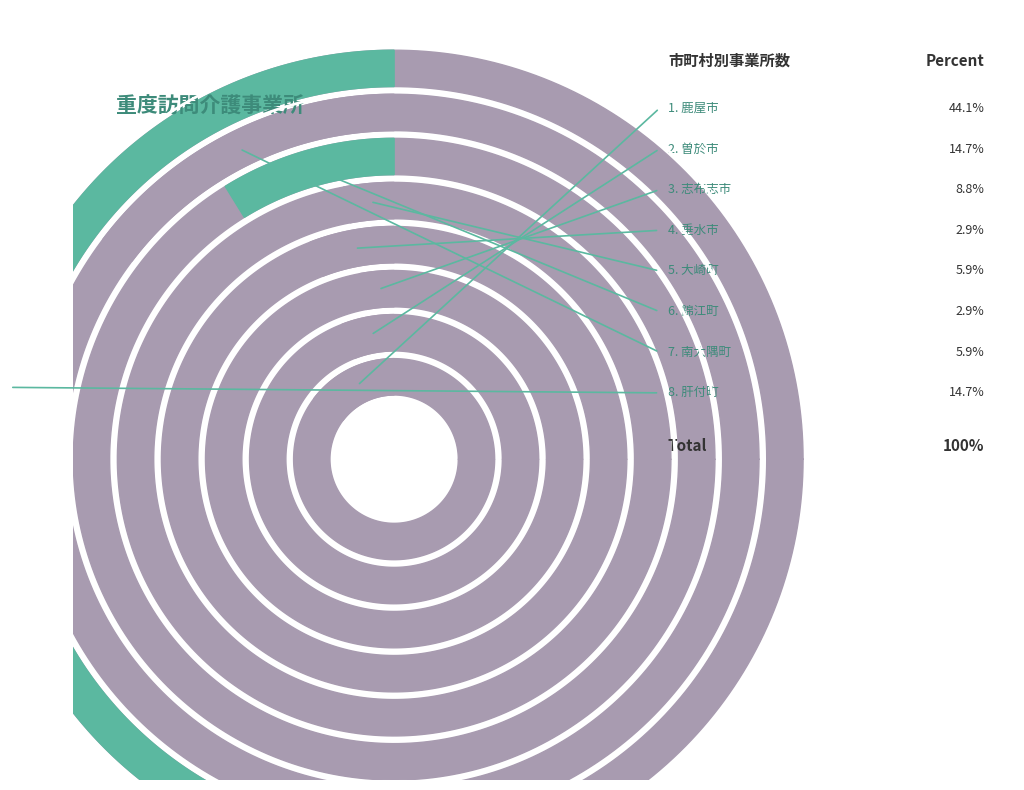

To the nearest percent, what is the combined percentage of 錦江町 and 肝付町?

18%